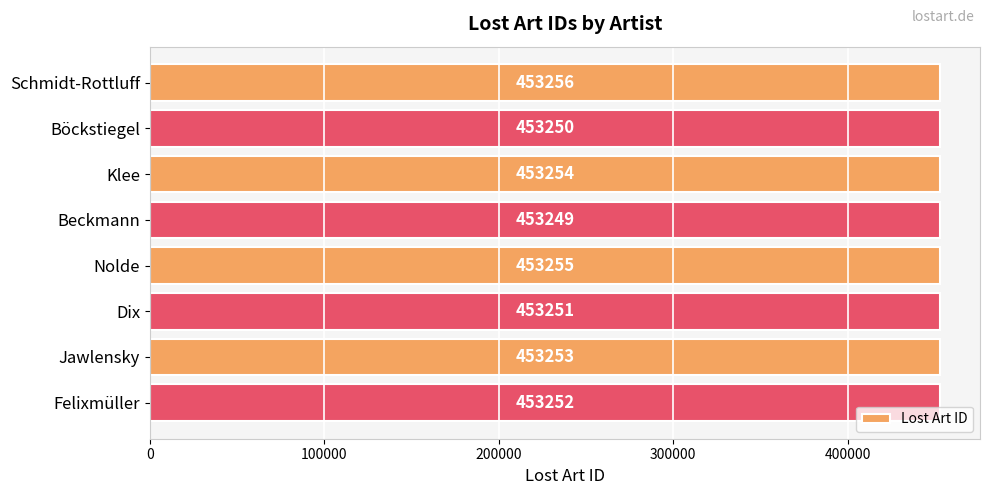

What is the maximum value shown in the chart?

453256